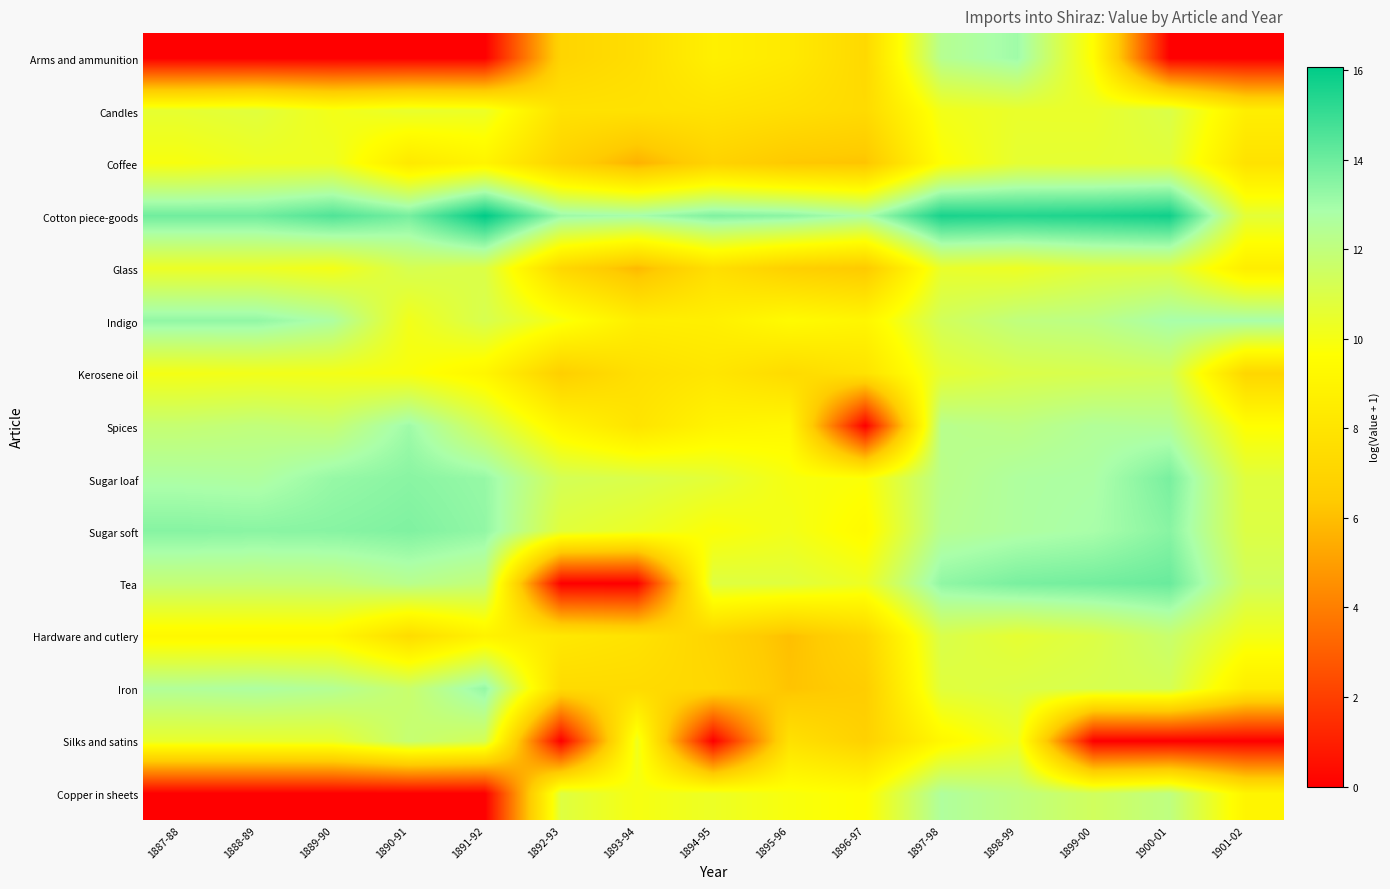

How many distinct data groups are displayed?

15